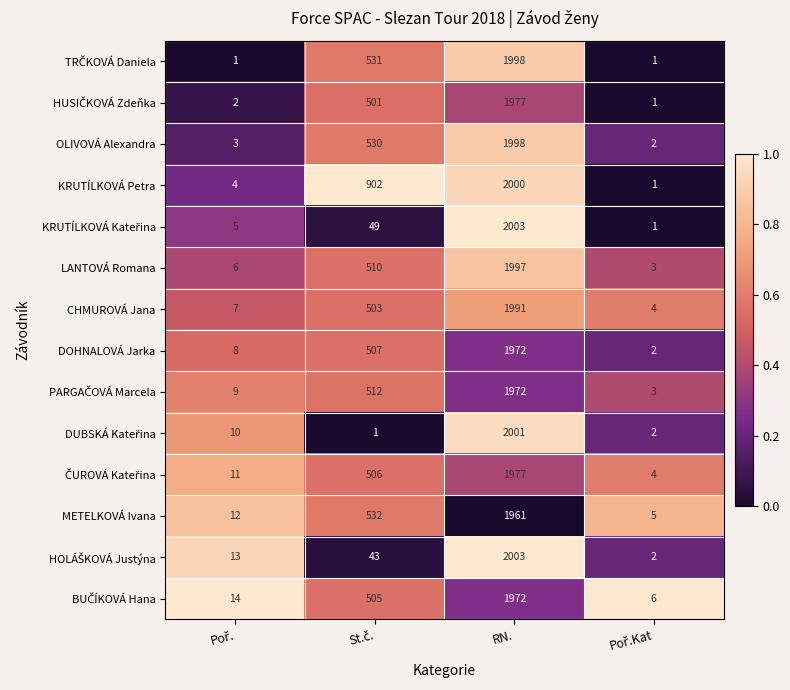

What is the highest value of the METELKOVÁ Ivana series?

1961